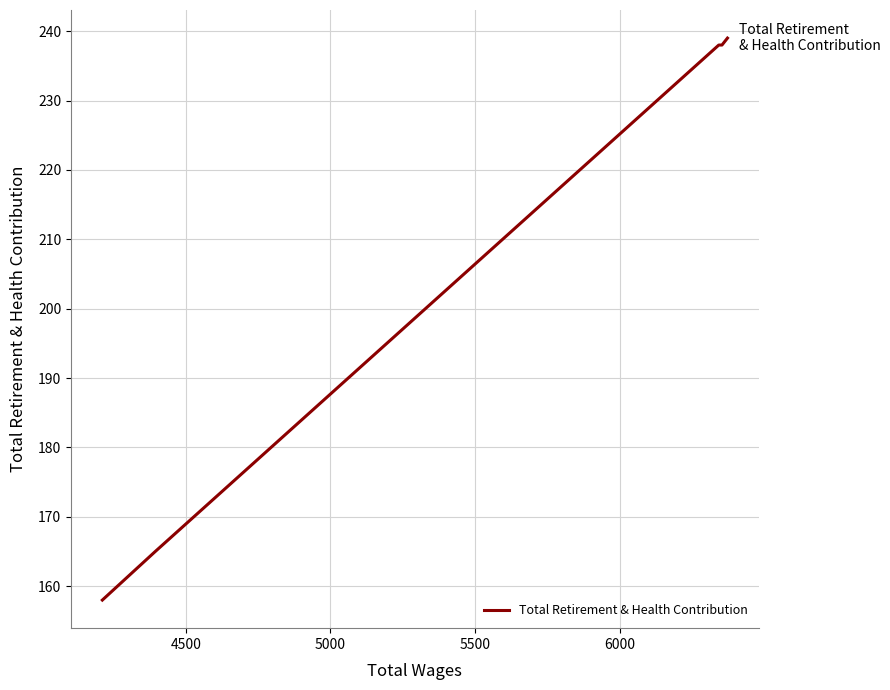

True or false: the data has more than 2 interior local peaks.

False